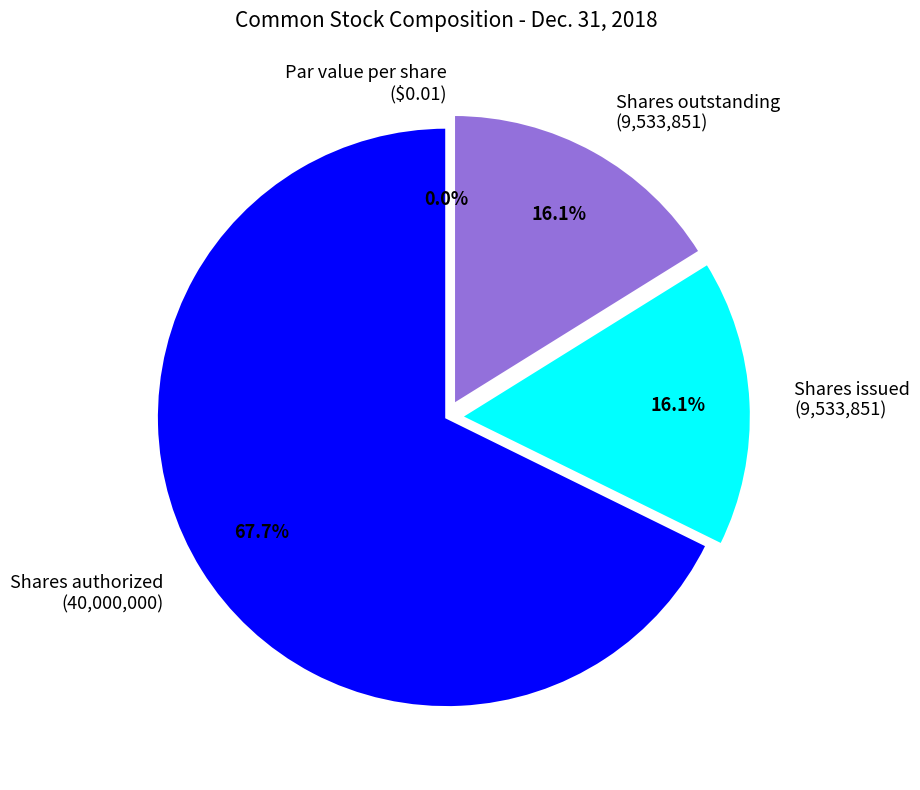

The Common stock, par or stated value per share slice represents 0% of the pie. True or false?

True